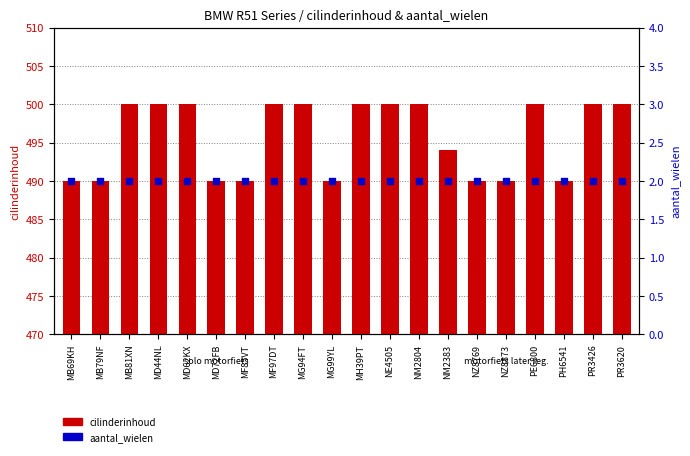

Which series contains the highest Y value?

cilinderinhoud